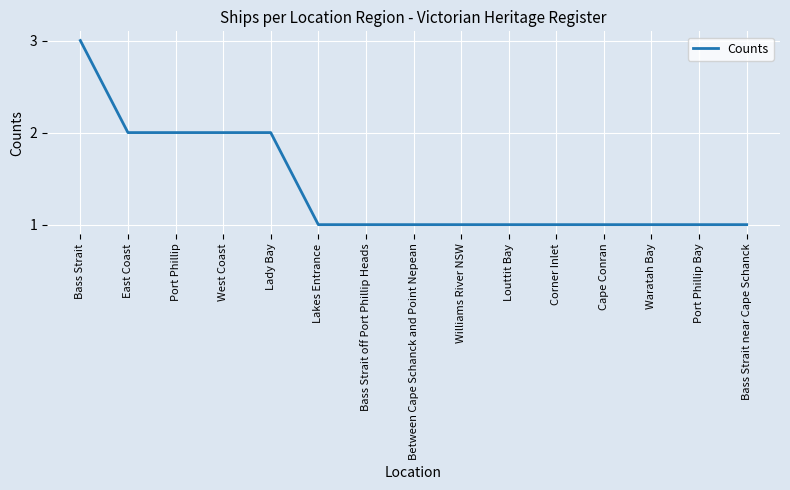

Approximately how many times larger is the value at Port Phillip compared to Bass Strait off Port Phillip Heads?

2.0